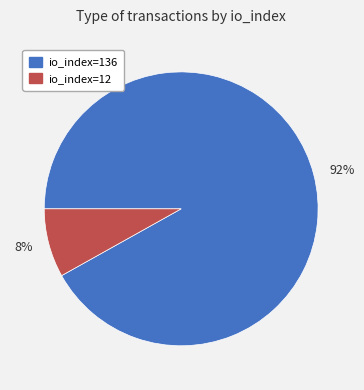

What percentage is the 92% slice, to the nearest percent?

92%